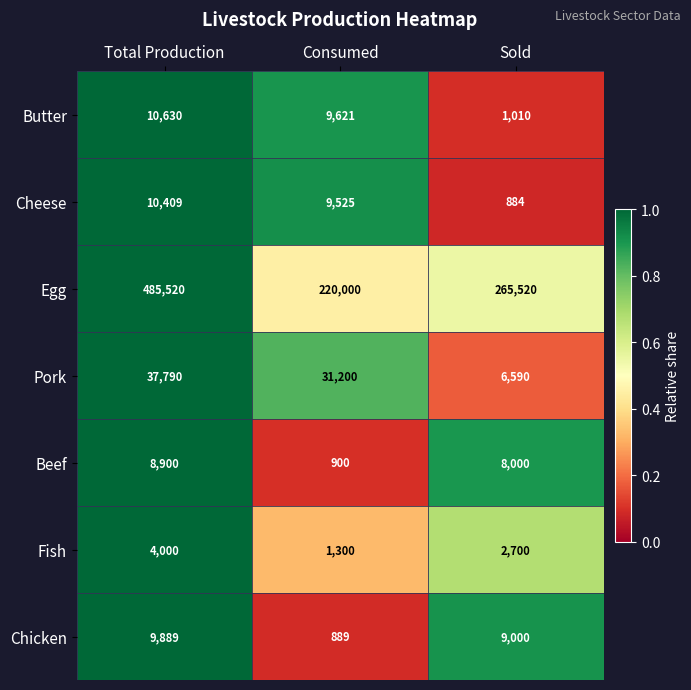

Count the Beef values in the range 900 to 8900.

3